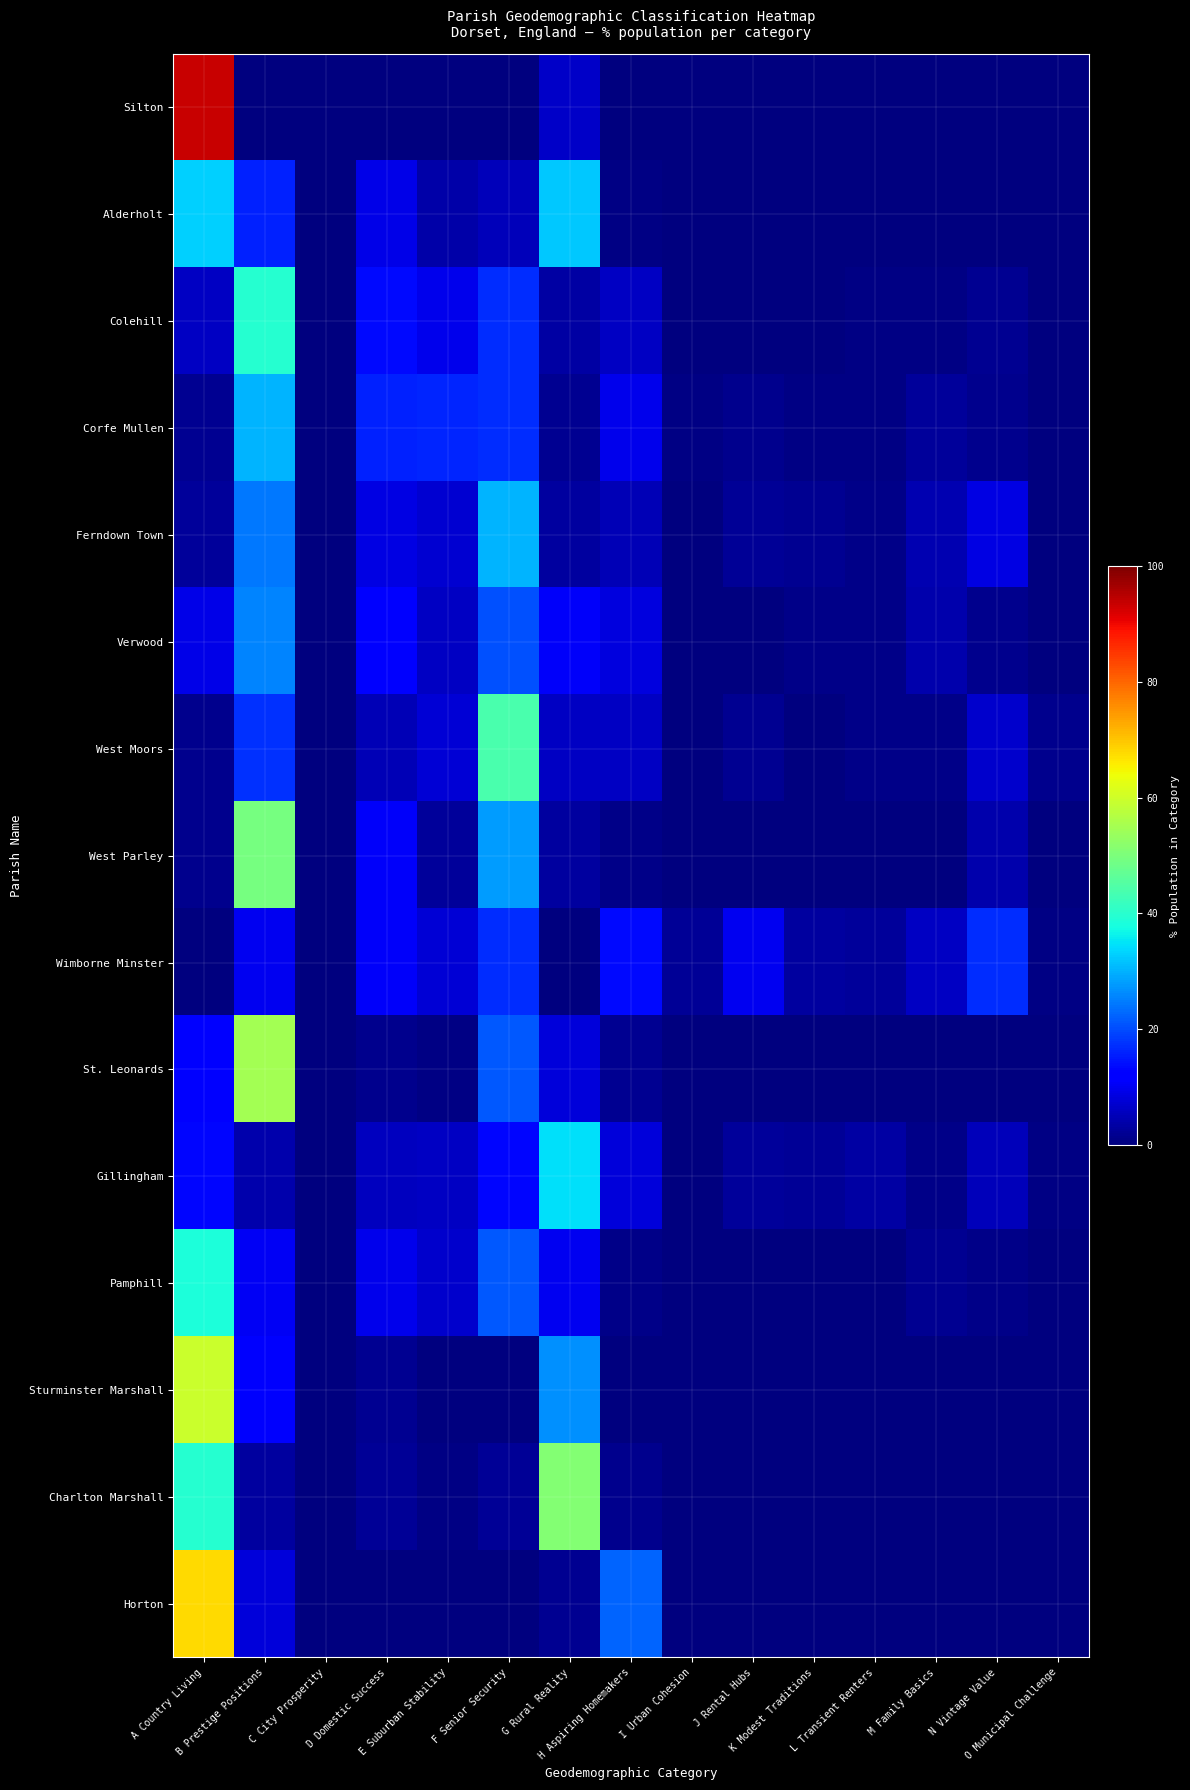

Which has a higher value, B Prestige Positions or G Rural Reality?

G Rural Reality